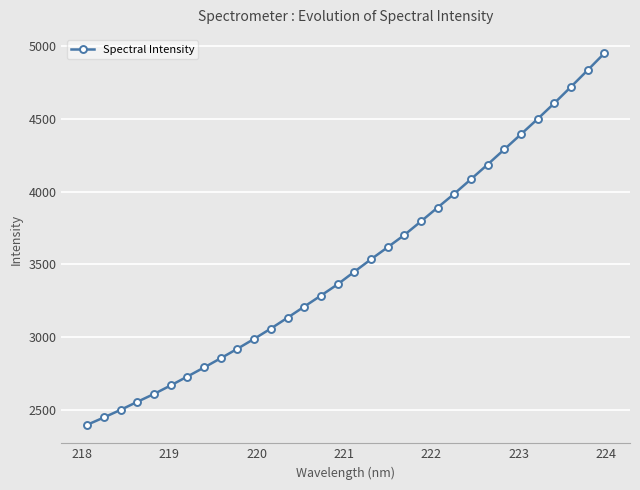

What is the greatest value displayed?

4951.0